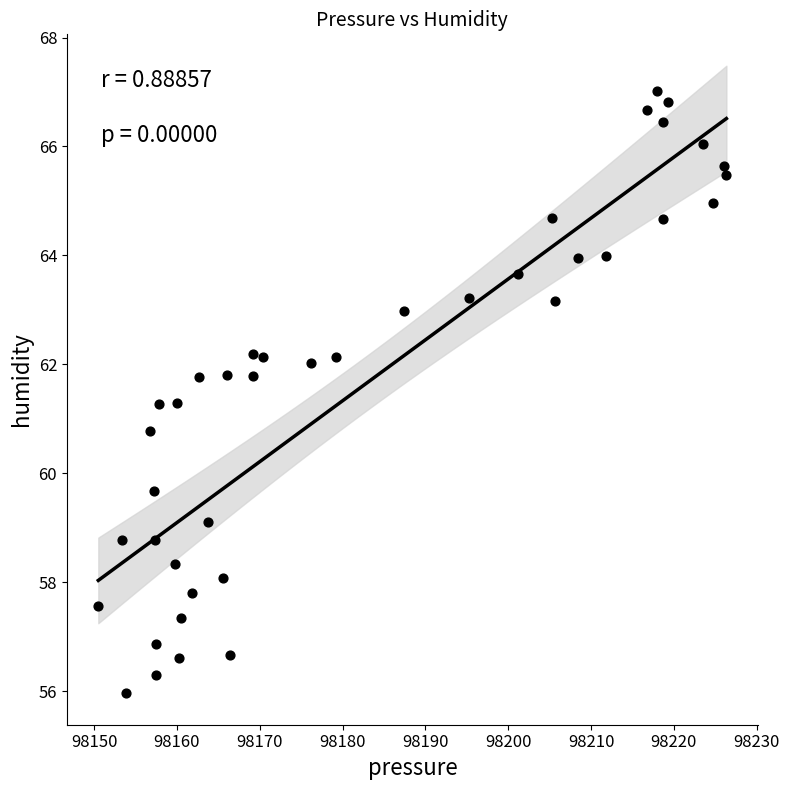

What is the range of X values (max minus min)?

75.8